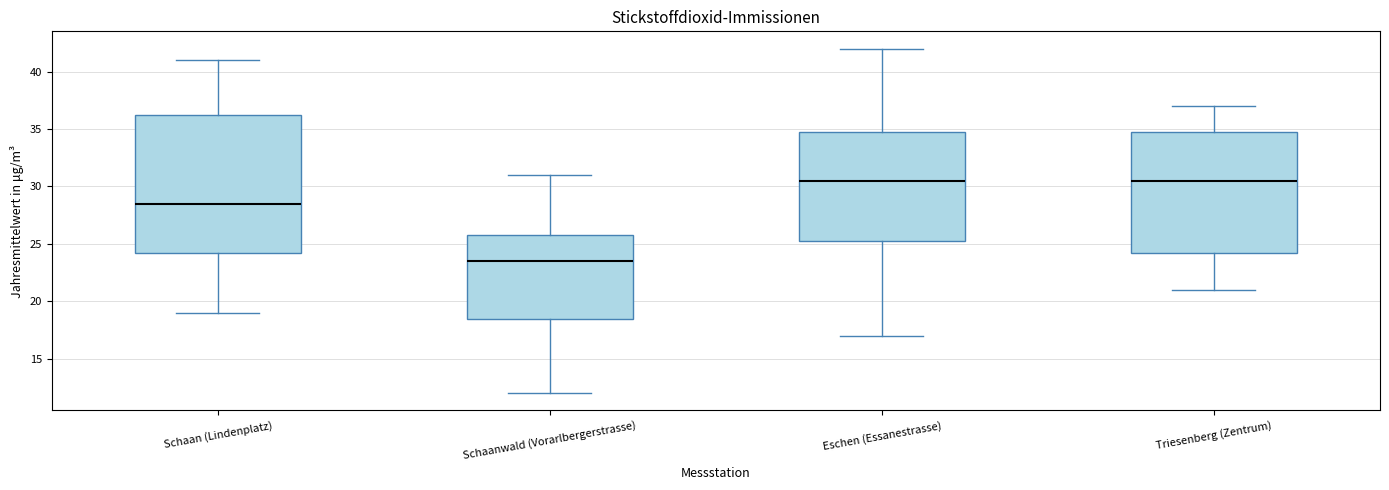

Reading left to right, read every box against the y-axis: the position of its median line, the range the box covers, and the ends of its whiskers. The values are not printed on the chart, so give them approximately, as read against the axis.

Schaan (Lindenplatz): median 28.5, box 24.5 to 36.5, whiskers 19.0 to 41.0
Schaanwald (Vorarlbergerstrasse): median 23.5, box 18.5 to 26.0, whiskers 12.0 to 31.0
Eschen (Essanestrasse): median 30.5, box 25.5 to 35.0, whiskers 17.0 to 42.0
Triesenberg (Zentrum): median 30.5, box 24.5 to 35.0, whiskers 21.0 to 37.0